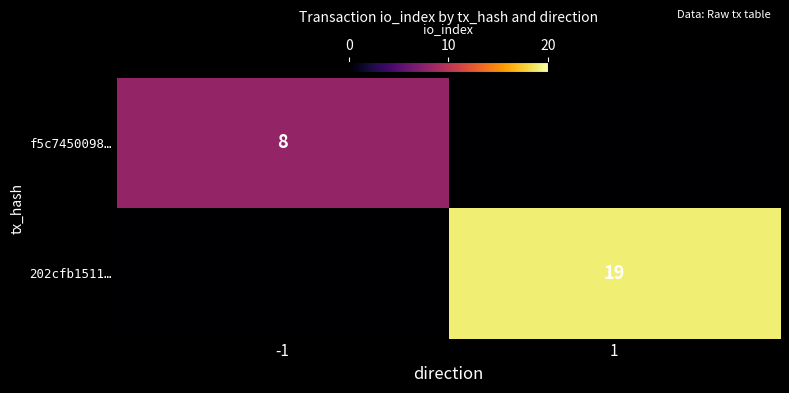

The value of f5c7450098… at -1 is 8. True or false?

True